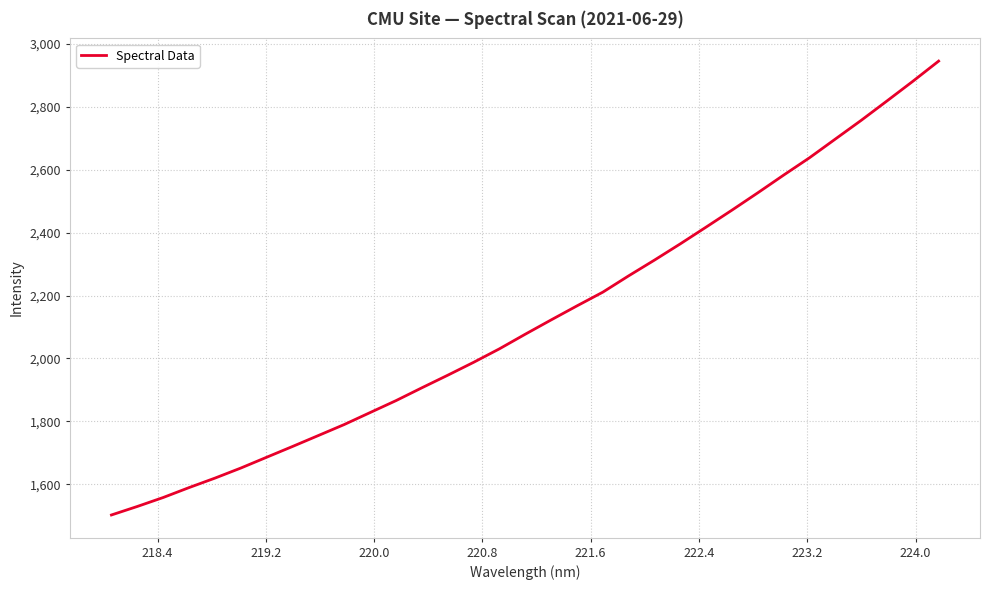

Reading left to right, transcribe all the data shown in this chart.

1502.5	1529.6	1558.1	1589.6	1619.7	1651.7	1686.1	1720.3	1755.2	1790.1	1828.2	1866.1	1906.8	1946.8	1987.8	2030.7	2077.2	2122.6	2167.2	2210.9	2262.8	2312.8	2364.5	2417.8	2471.7	2526.7	2583.0	2638.0	2697.5	2756.9	2818.6	2881.0	2945.2